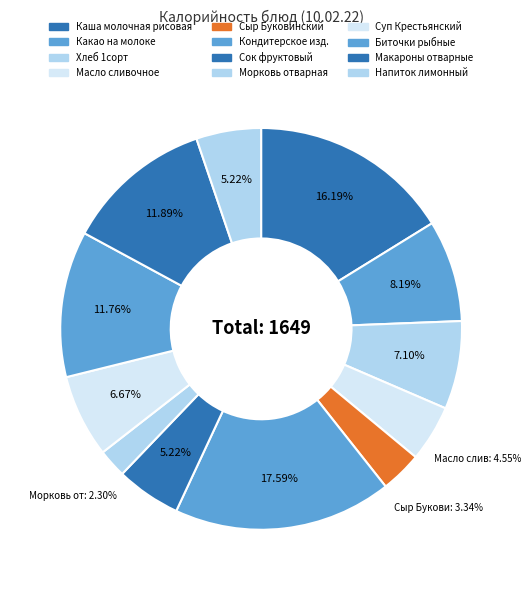

Between Морковь отварная and Сыр Буковинский, which is larger?

Сыр Буковинский